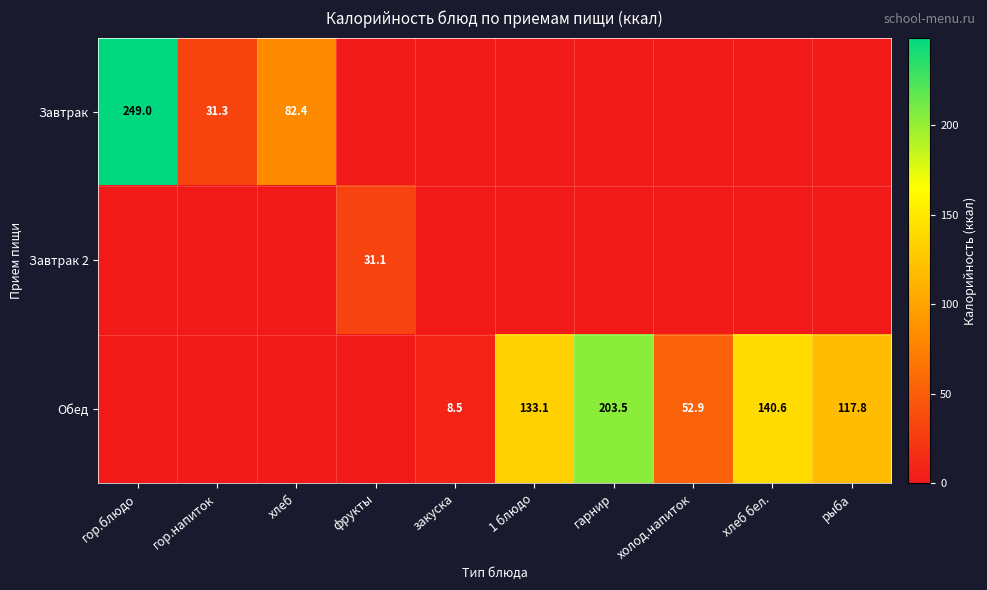

Is it true that Обед equals 222.5 at 1 блюдо?

False